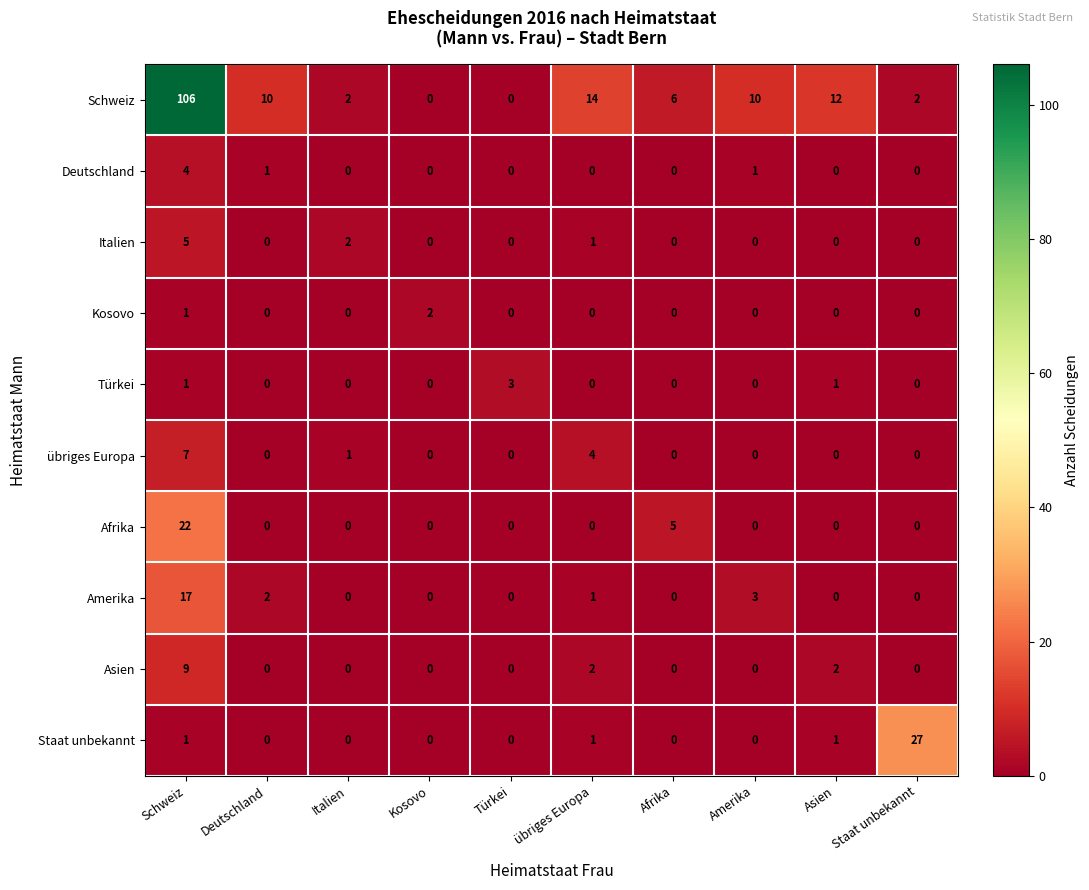

True or false: Staat unbekannt has a value of -12 at Afrika.

False